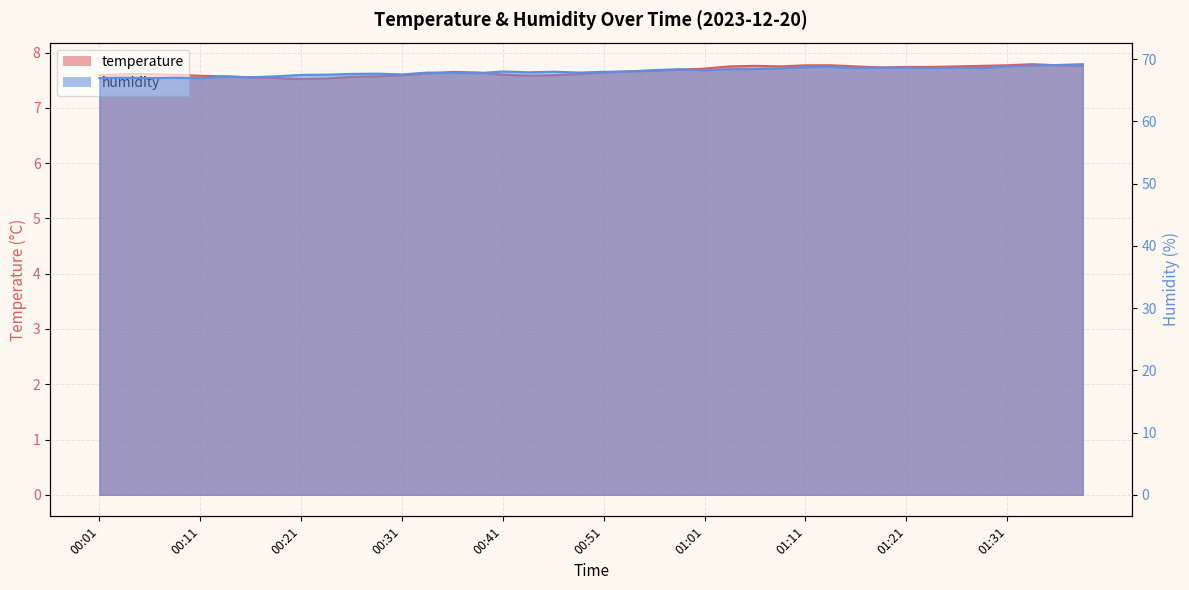

Rank the series by their average value, from highest to lowest.

humidity, temperature